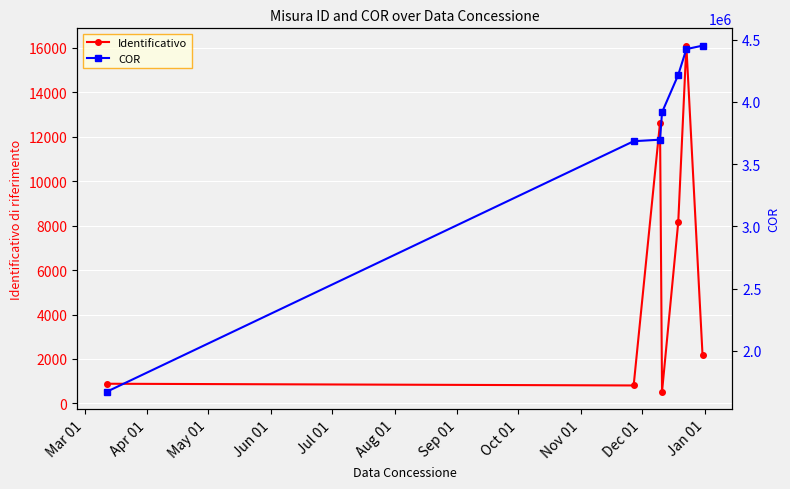

True or false: Identificativo has more than 1 points higher than both neighbors.

True